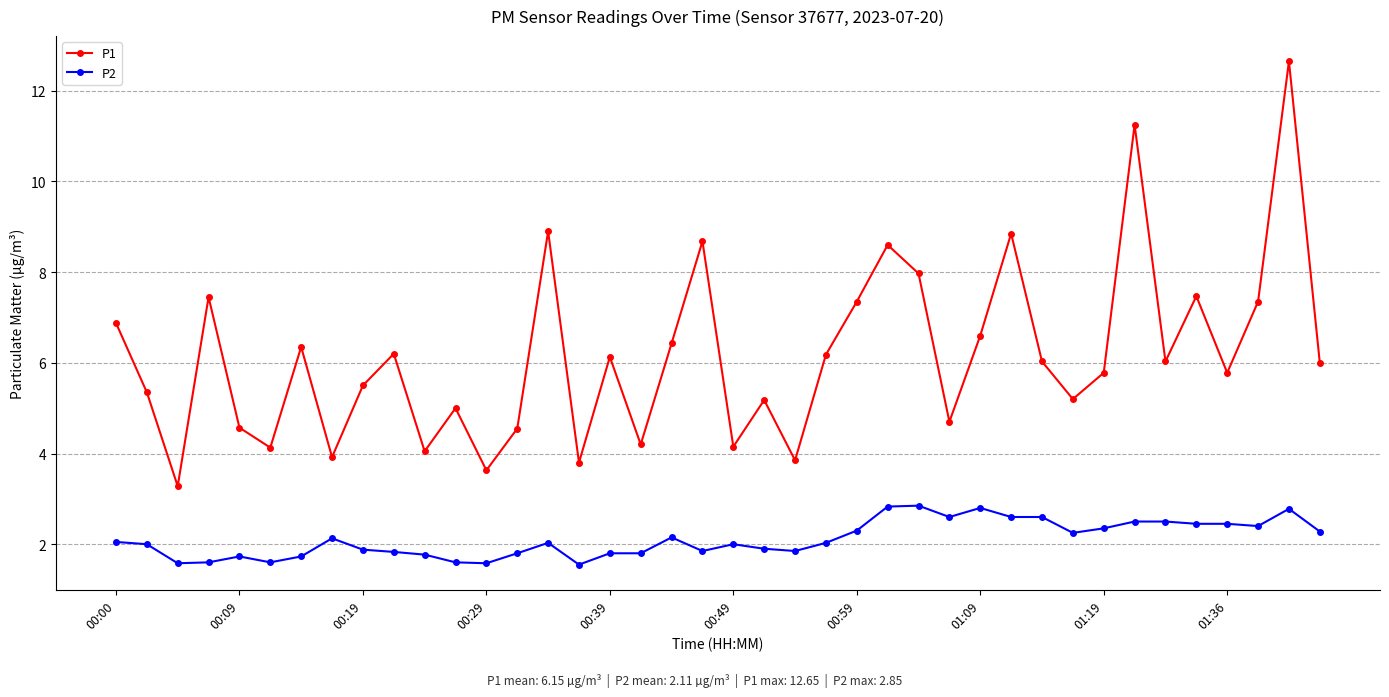

Which series has the largest range (max minus min)?

P1